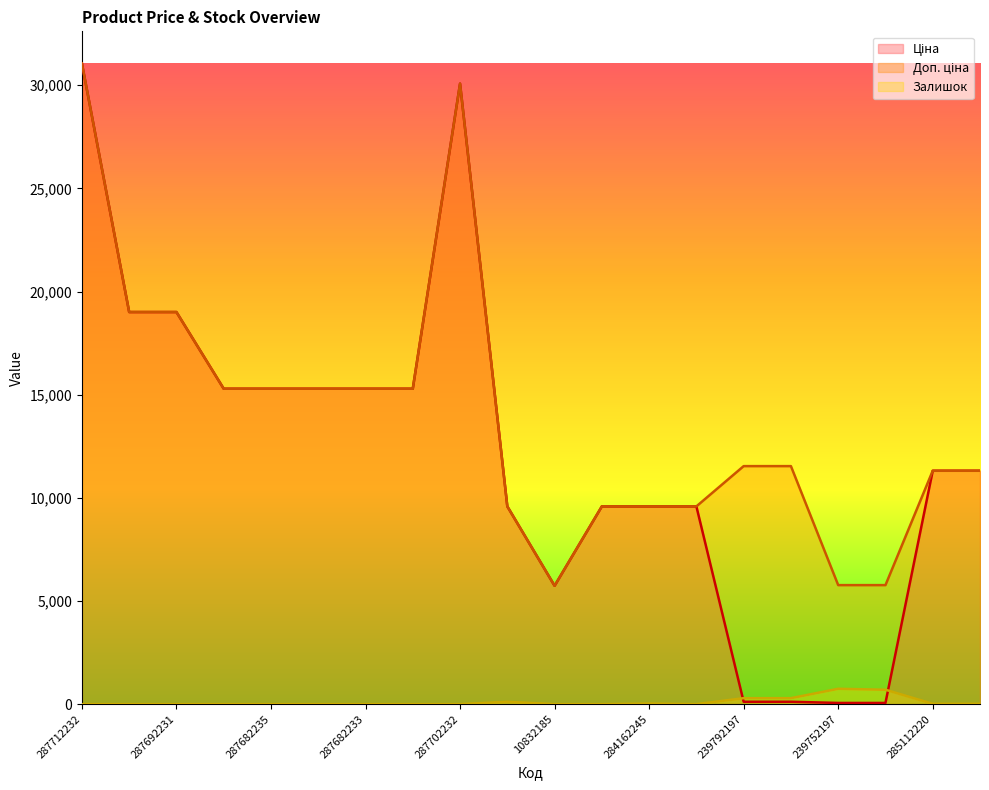

Is it true that Залишок equals 395.9 at 239792196?

False